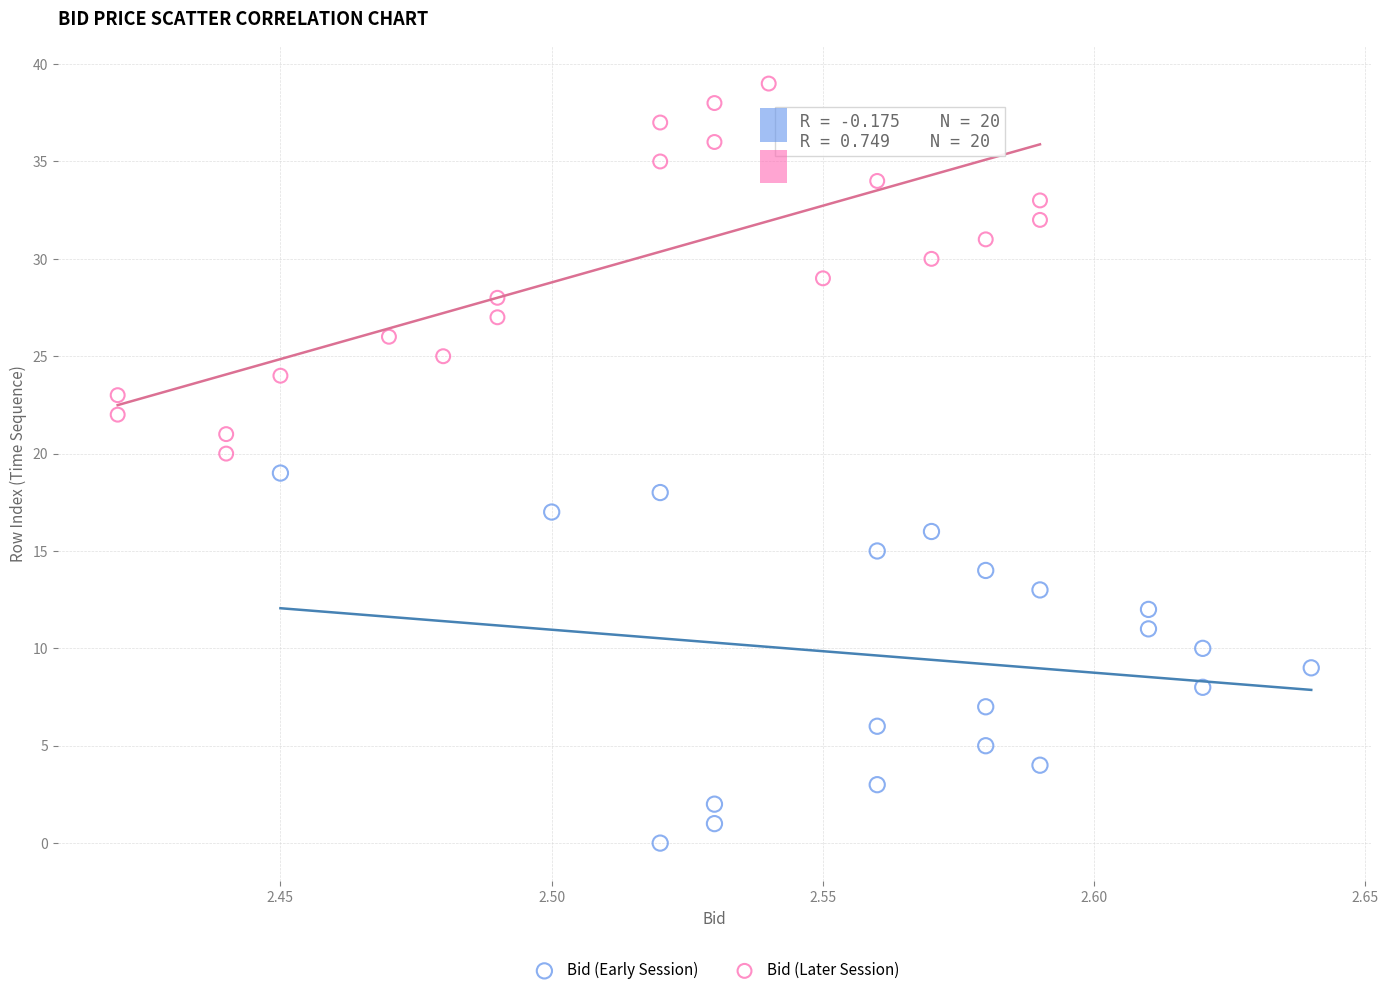

Which series reaches the minimum Y coordinate?

Bid (Early Session)